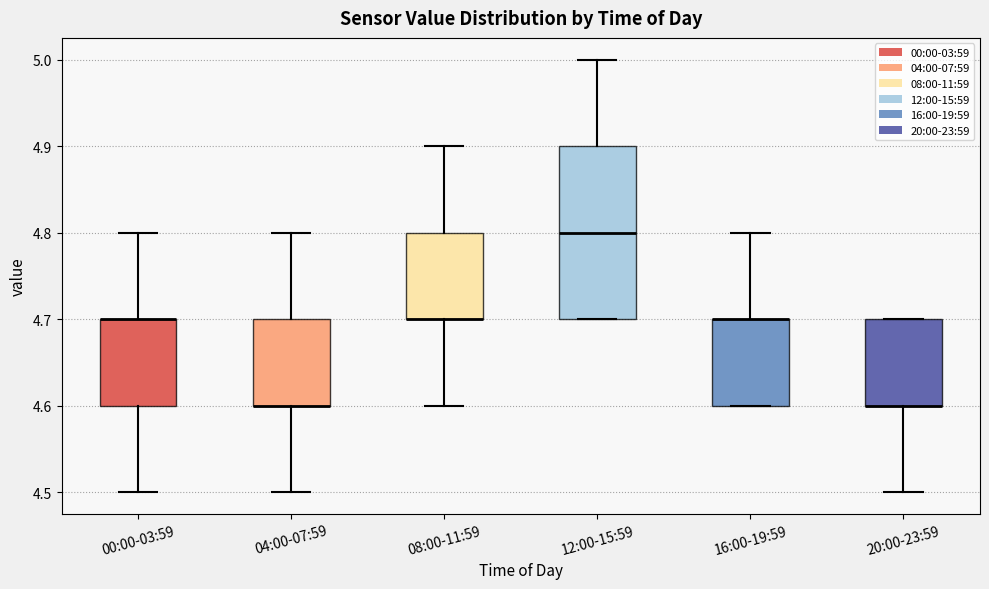

Reading left to right, transcribe this box plot: for each box, give where its median line is, the range the box spans, and where its two whiskers end, as read against the y-axis. The values are not printed on the chart, so give them approximately, as read against the axis.

00:00-03:59: median 4.7 (drawn on the box's upper edge), box 4.6 to 4.7, whiskers 4.5 to 4.8
04:00-07:59: median 4.6 (drawn on the box's lower edge), box 4.6 to 4.7, whiskers 4.5 to 4.8
08:00-11:59: median 4.7 (drawn on the box's lower edge), box 4.7 to 4.8, whiskers 4.6 to 4.9
12:00-15:59: median 4.8, box 4.7 to 4.9, whiskers 4.7 to 5.0
16:00-19:59: median 4.7 (drawn on the box's upper edge), box 4.6 to 4.7, whiskers 4.6 to 4.8
20:00-23:59: median 4.6 (drawn on the box's lower edge), box 4.6 to 4.7, whiskers 4.5 to 4.7